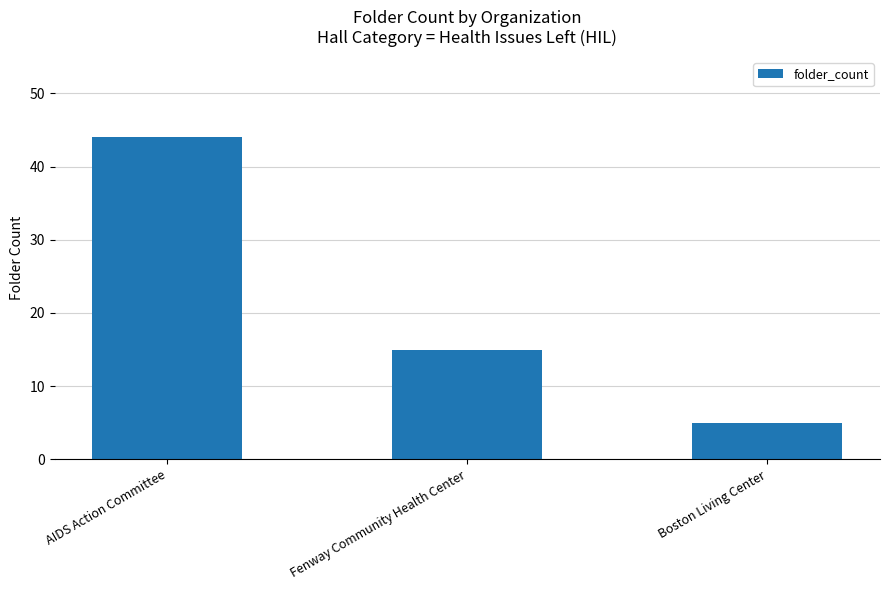

What is the value of the 1st bar from the left?

44